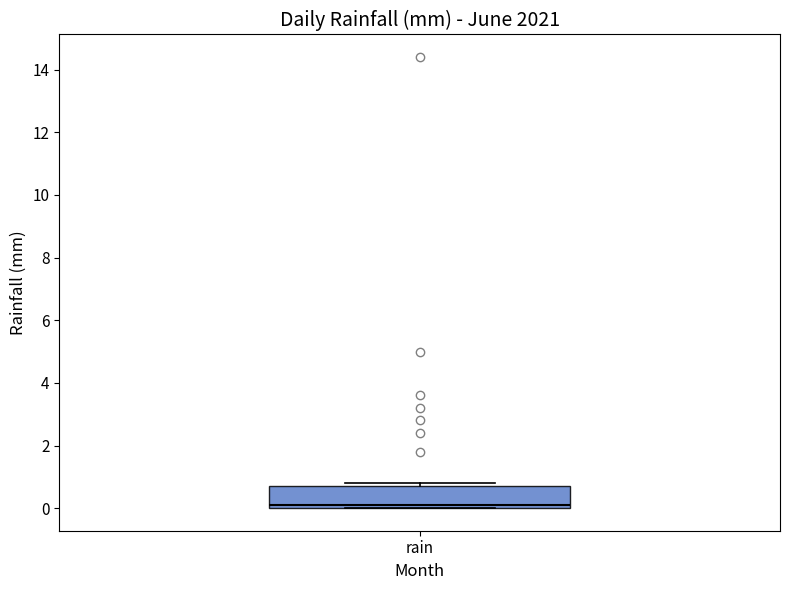

Where is the upper edge of the box for rain on the y-axis? The values are not printed on the chart, so give them approximately, as read against the axis.

0.8